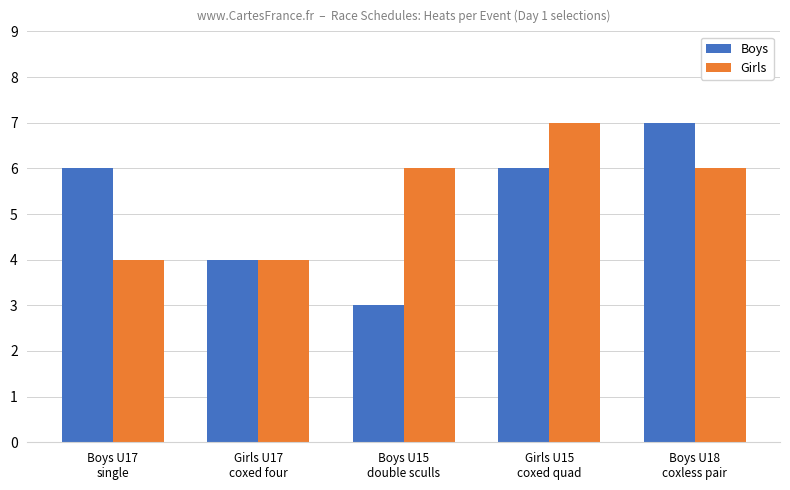

Reading left to right, extract all data points from this chart.

Boys: 6	4	3	6	7
Girls: 4	4	6	7	6